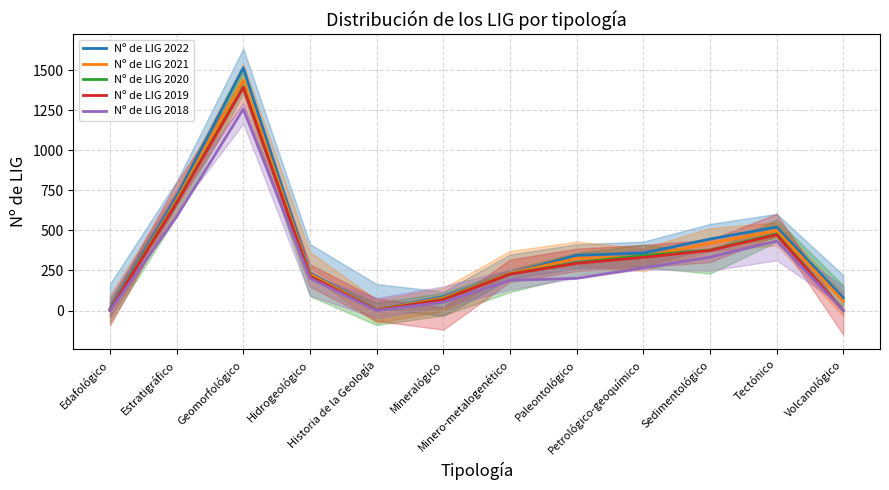

Is the value of Nº de LIG 2021 at Estratigráfico greater than the value of Nº de LIG 2018 at Petrológico-geoquímico?

Yes